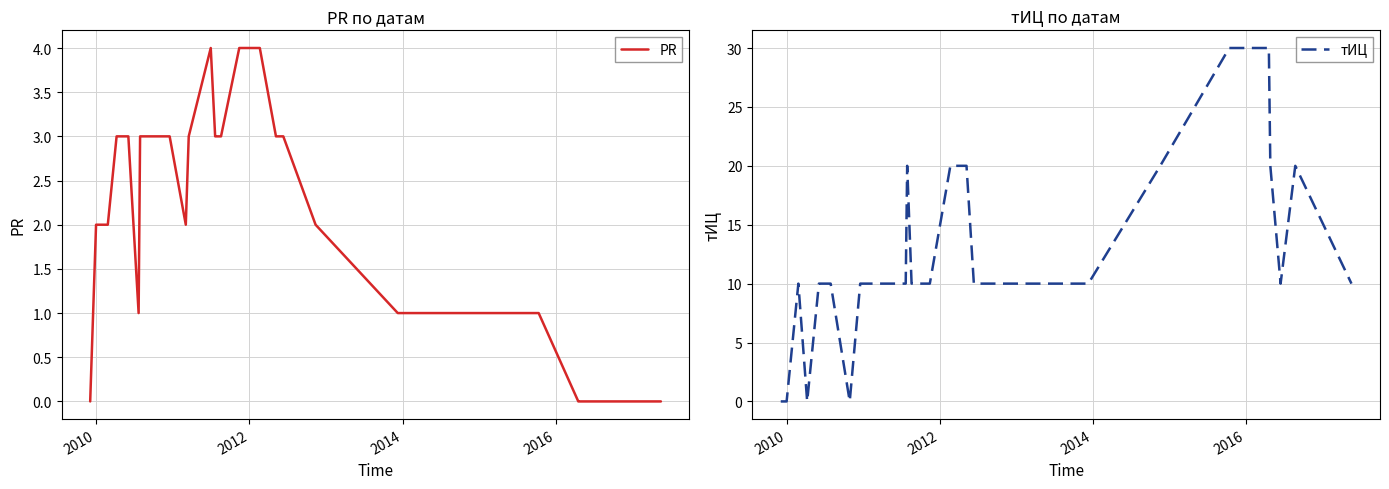

What is the value of the тИЦ point at the 17th from the left?

20